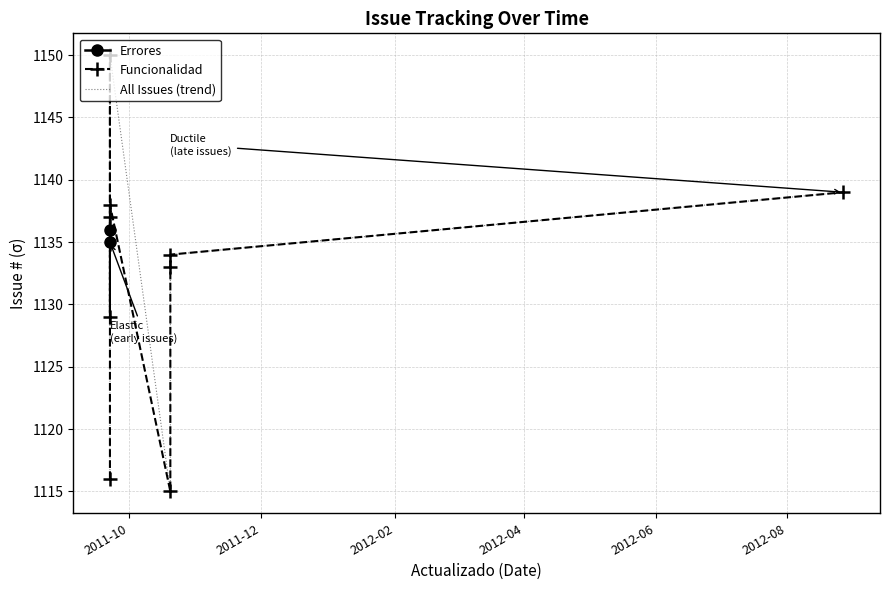

Where is the data nearest to the value 1132?

2011-10-20